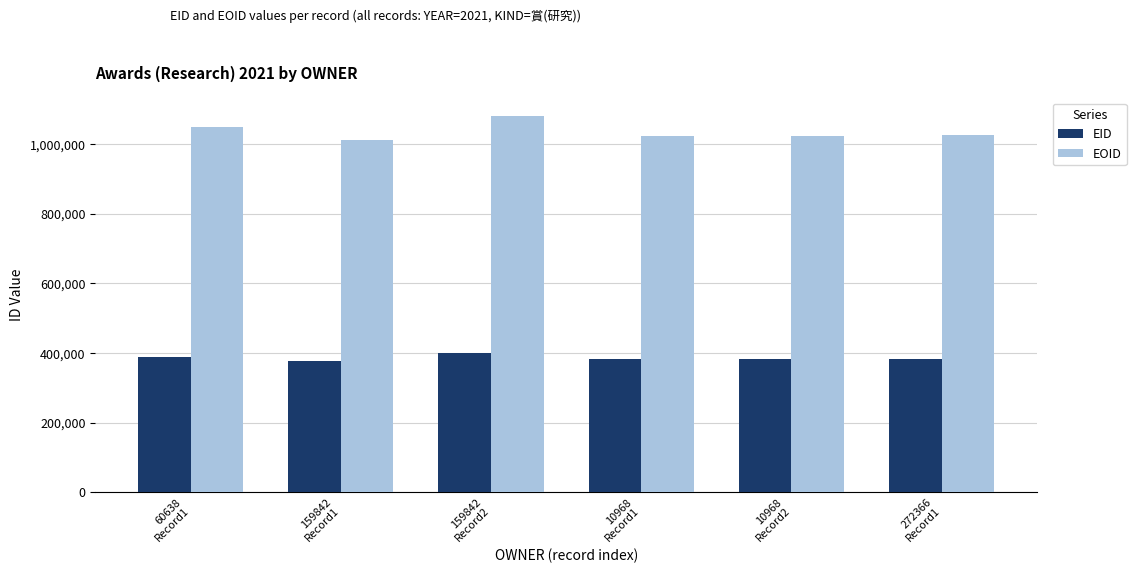

What is the label of the 6th bar from the right?

60638
Record1